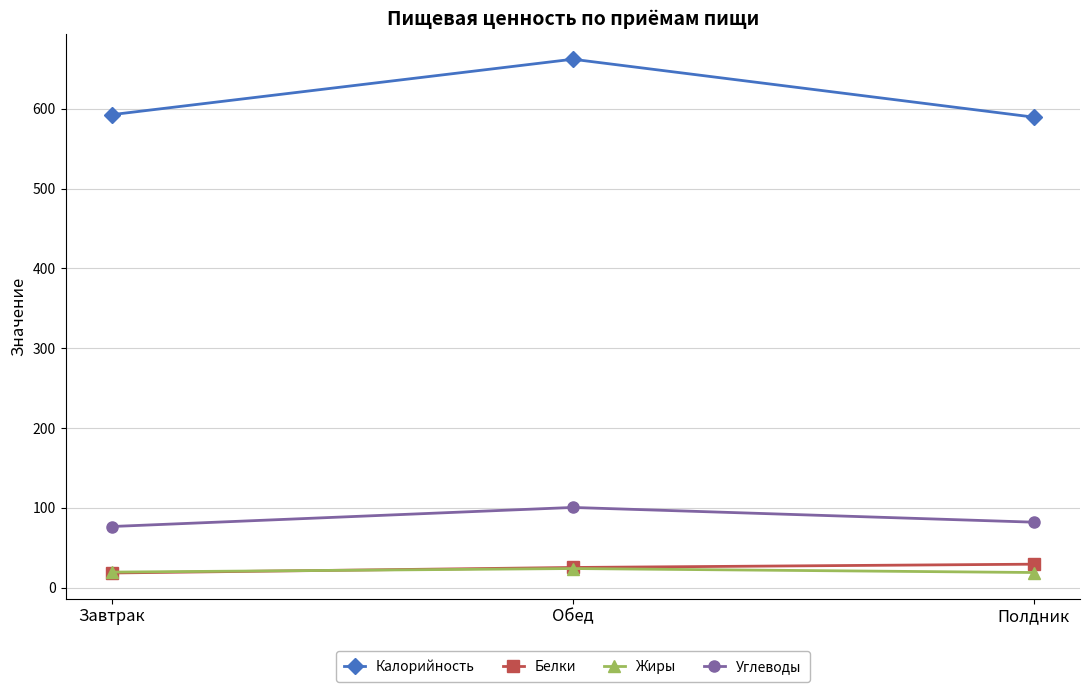

How many series are shown in this chart?

4